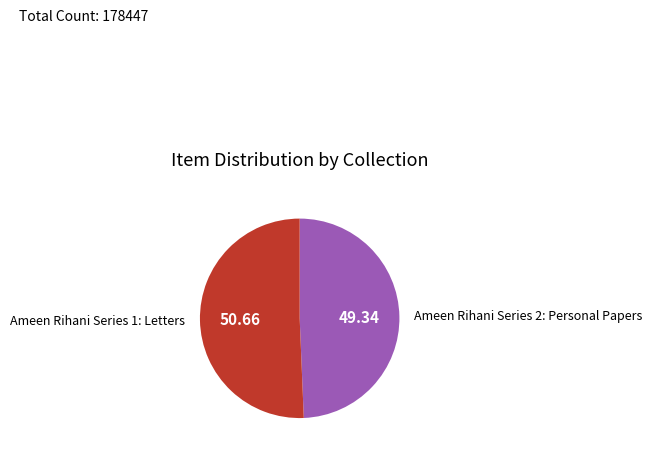

What is the ratio of the value at Ameen Rihani Series 2: Personal Papers to the value at Ameen Rihani Series 1: Letters?

1.0